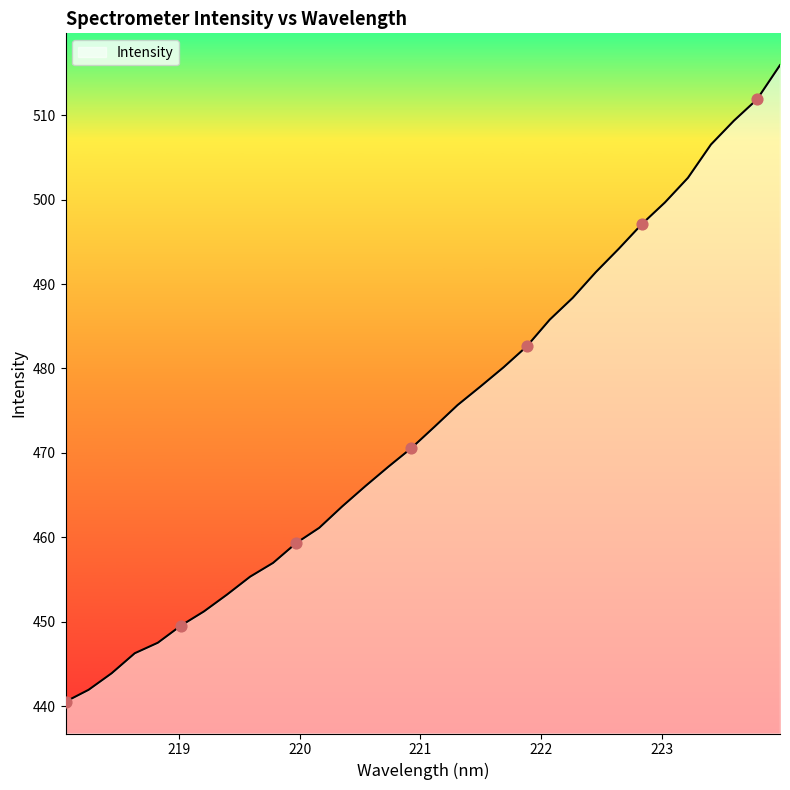

What is the smallest value displayed?

440.5